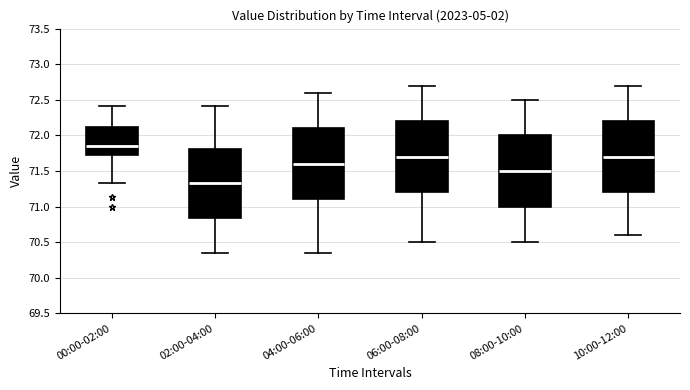

Reading left to right, read every box against the y-axis: the position of its median line, the range the box covers, and the ends of its whiskers. The values are not printed on the chart, so give them approximately, as read against the axis.

00:00-02:00: median 71.85, box 71.75 to 72.10, whiskers 71.35 to 72.40
02:00-04:00: median 71.35, box 70.85 to 71.80, whiskers 70.35 to 72.40
04:00-06:00: median 71.60, box 71.10 to 72.10, whiskers 70.35 to 72.60
06:00-08:00: median 71.70, box 71.20 to 72.20, whiskers 70.50 to 72.70
08:00-10:00: median 71.50, box 71.00 to 72.00, whiskers 70.50 to 72.50
10:00-12:00: median 71.70, box 71.20 to 72.20, whiskers 70.60 to 72.70